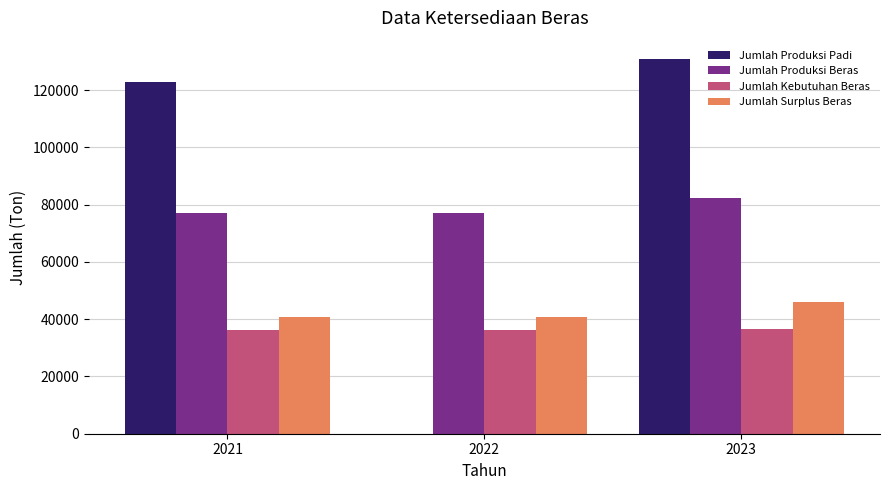

Are the bars horizontal?

No